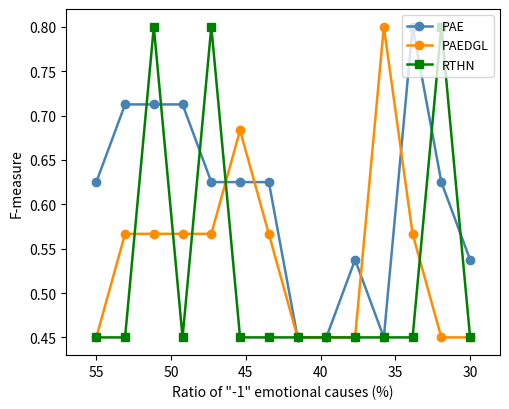

What is the greatest value displayed?

0.8